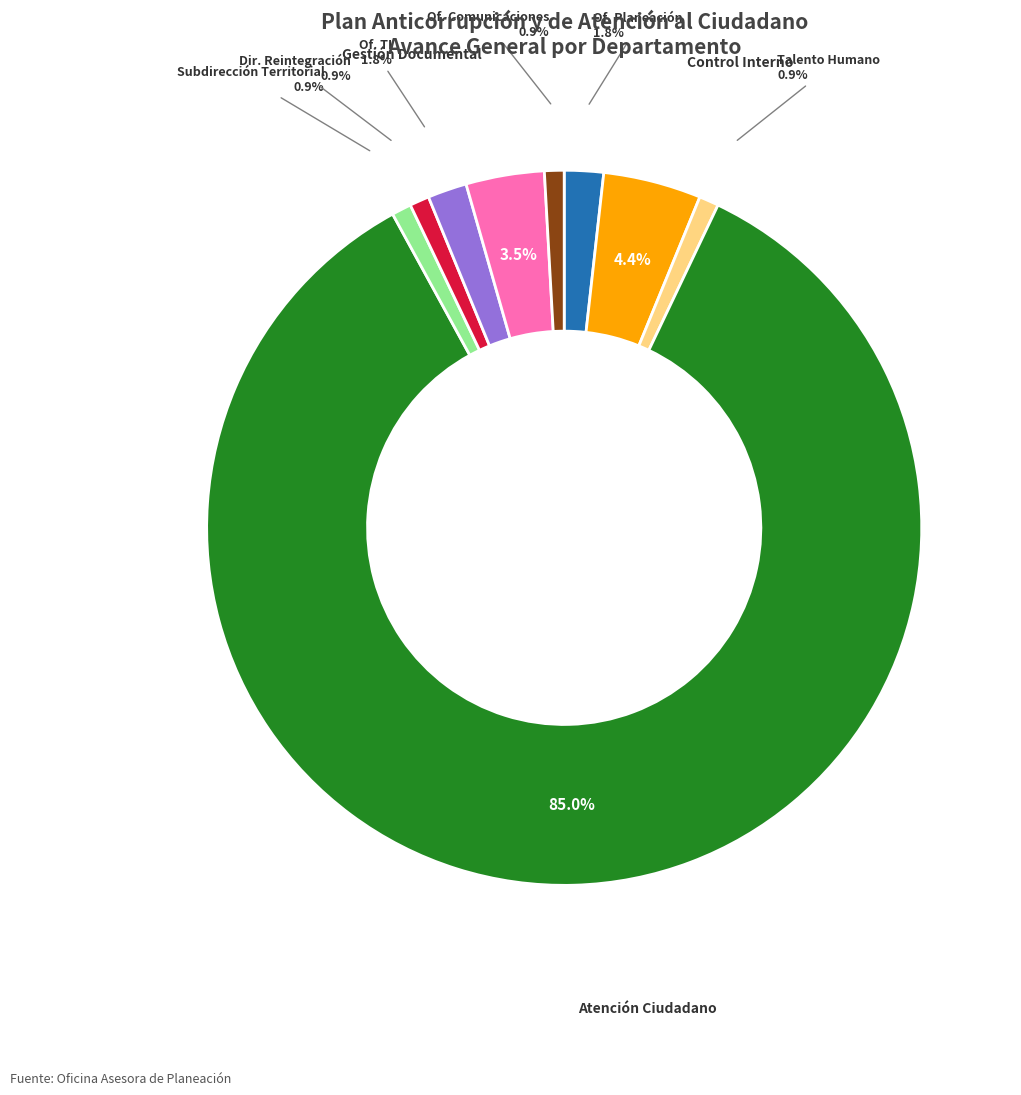

Between Atención Ciudadano and Subdirección Territorial, which is larger?

Atención Ciudadano